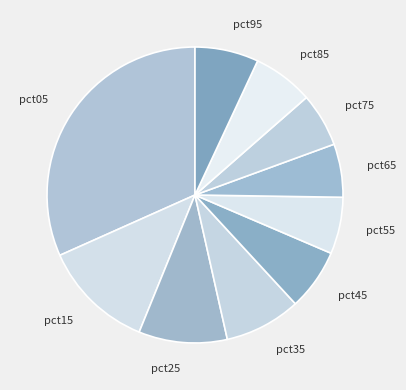

Combined, do pct95 and pct75 account for over 50%?

No